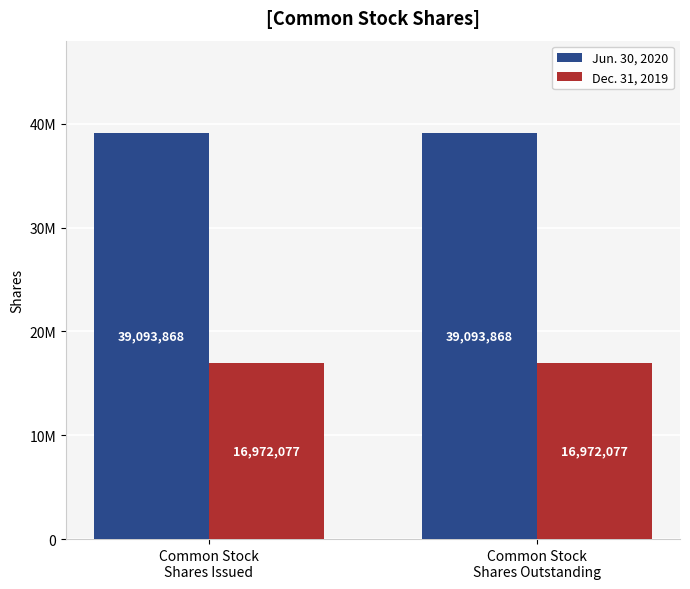

Which category has the lowest value in the Jun. 30, 2020 series?

Common Stock
Shares Issued